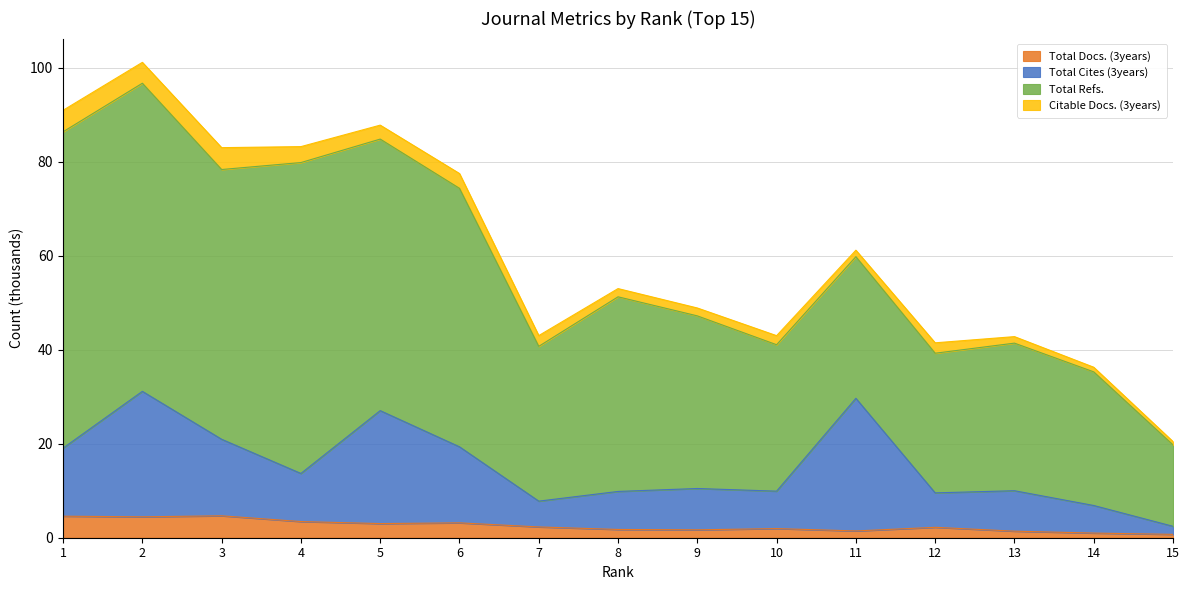

What is the maximum value for Total Docs. (3years)?

4.7